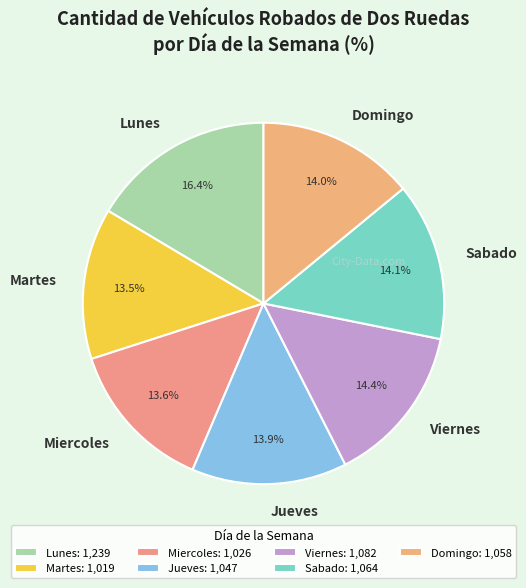

What is the ratio of the value at Miercoles to the value at Viernes?

0.9